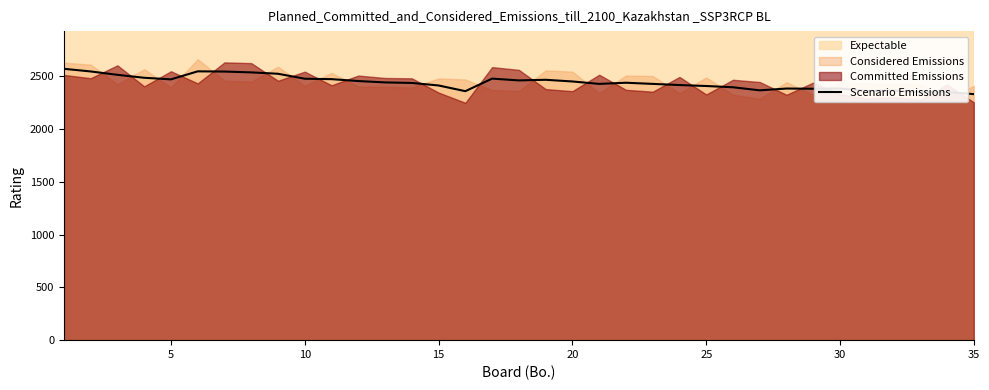

What is the ratio of the value at 8 to the value at 11?

1.0